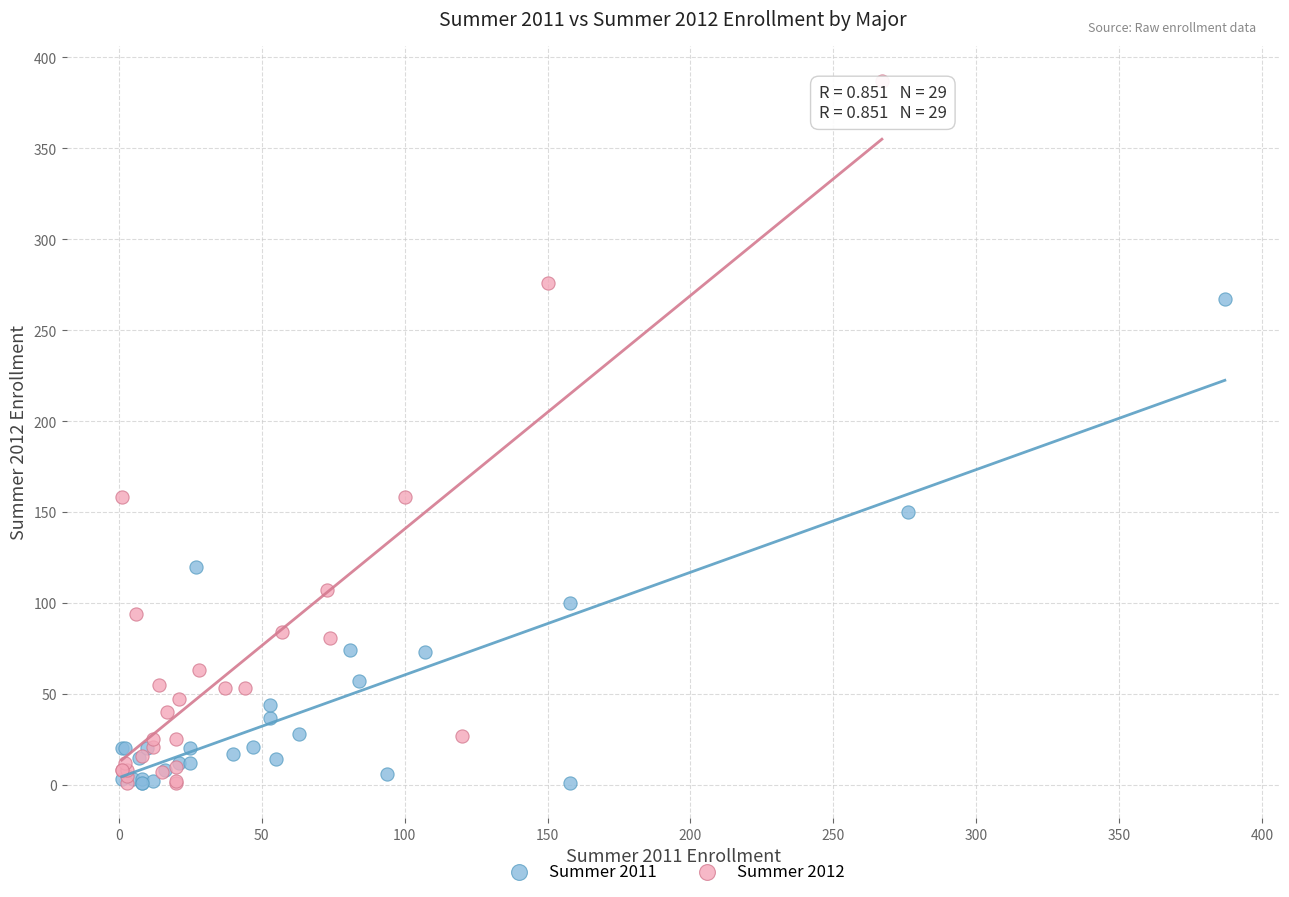

Which series reaches the maximum Y coordinate?

Summer 2012